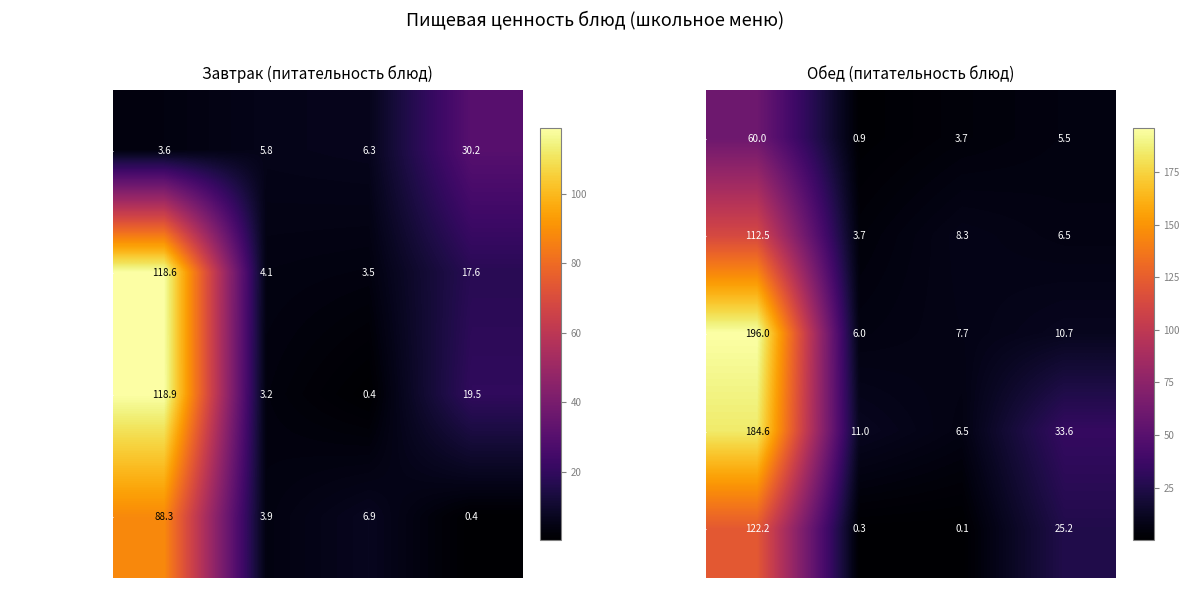

Rank the categories by Салат степной value from highest to lowest.

Калорийность, Углеводы, Жиры, Белки